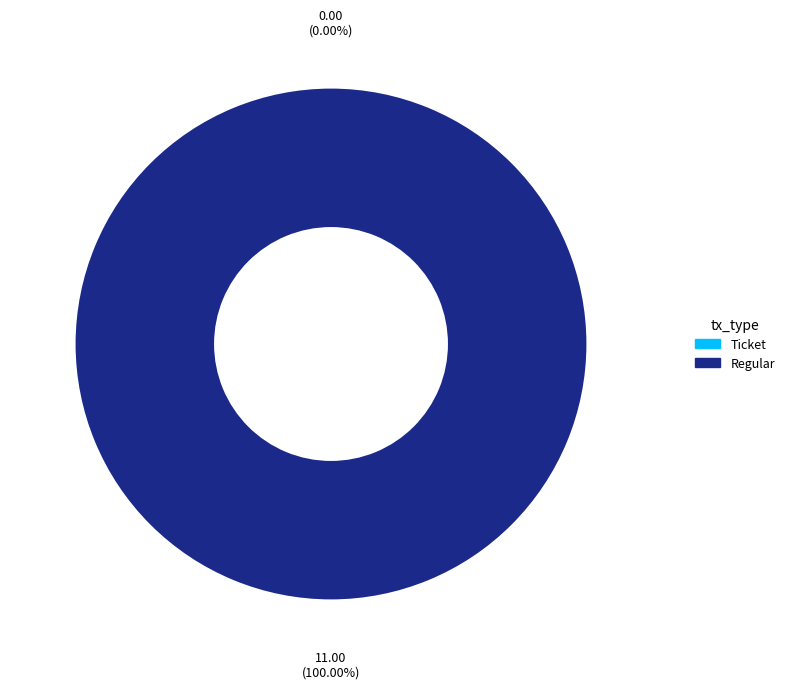

Rank the categories by value from highest to lowest.

Regular, Ticket